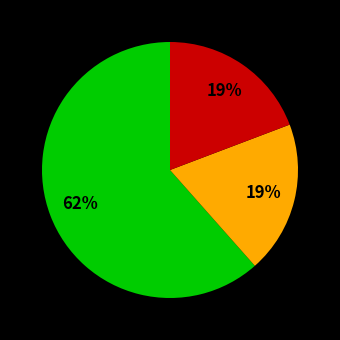

Is there a majority slice in this chart?

Yes